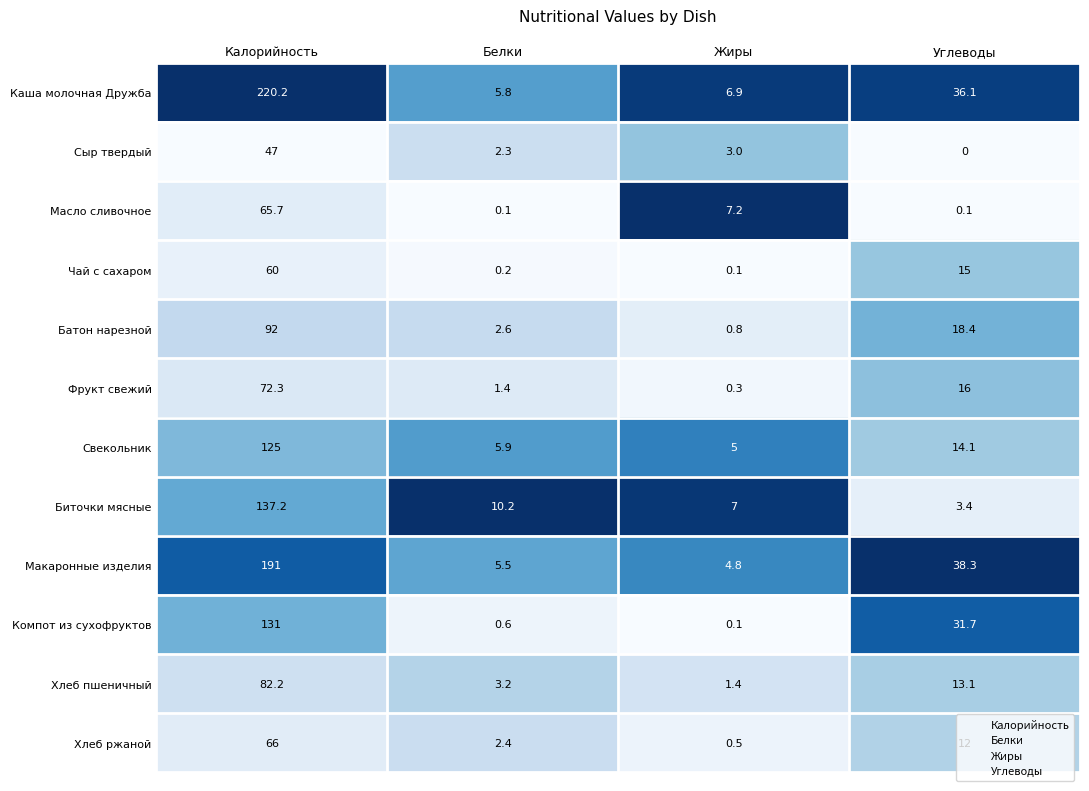

At which category is the sum across all series the highest?

Калорийность